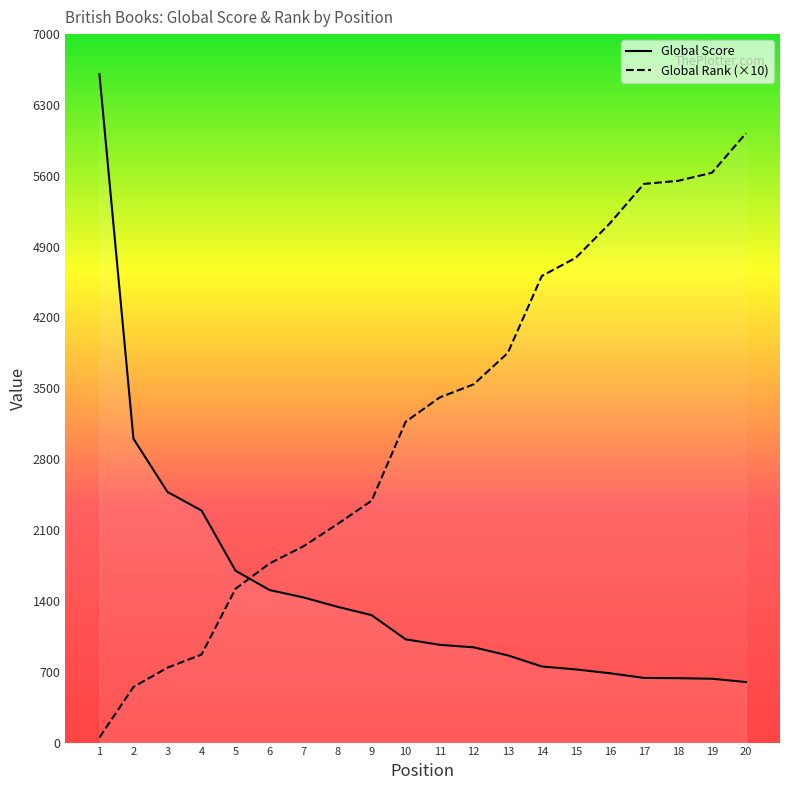

The value of Global Score at 14 is 479. True or false?

False